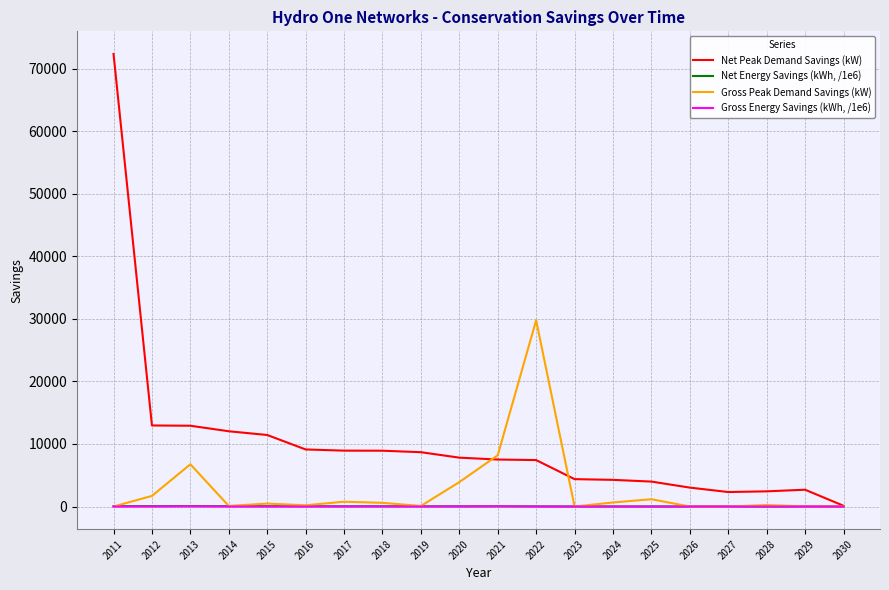

Is it true that Gross Peak Demand Savings (kW) equals 29780.0 at 2022?

True